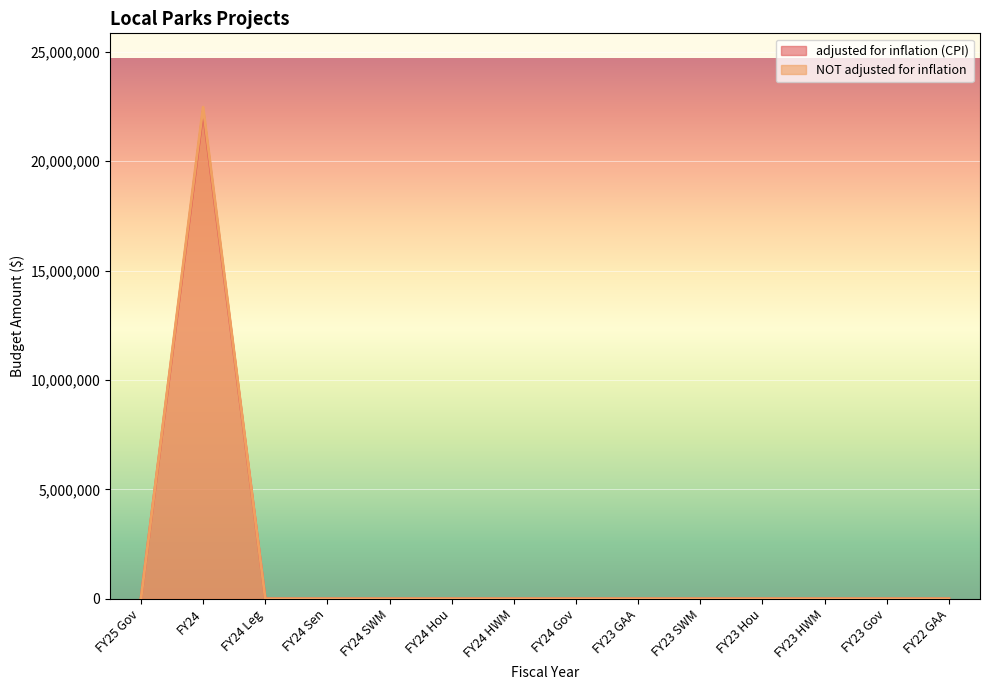

True or false: NOT adjusted for inflation and adjusted for inflation (CPI) cross at least once.

False